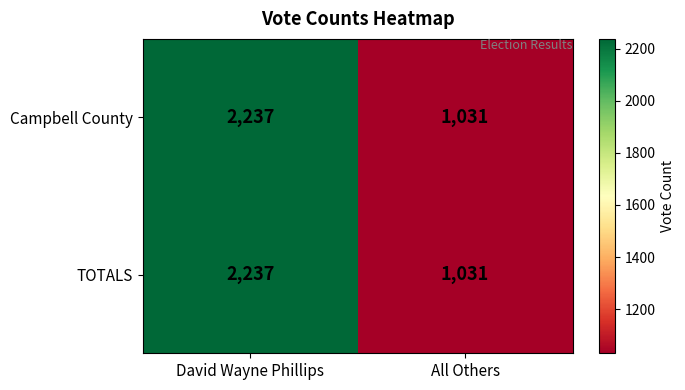

What is the smallest value displayed?

1031